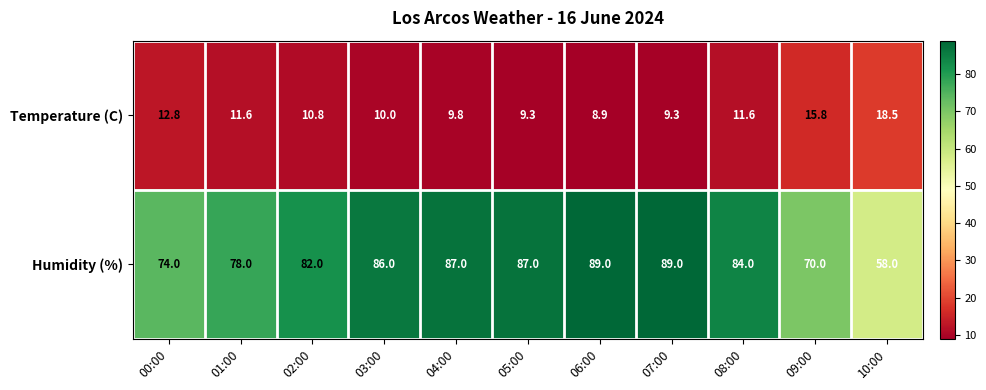

Reading left to right, transcribe all the data shown in this chart.

Temperature (C): 00:00=12.8	01:00=11.6	02:00=10.8	03:00=10.0	04:00=9.8	05:00=9.3	06:00=8.9	07:00=9.3	08:00=11.6	09:00=15.8	10:00=18.5
Humidity (%): 00:00=74.0	01:00=78.0	02:00=82.0	03:00=86.0	04:00=87.0	05:00=87.0	06:00=89.0	07:00=89.0	08:00=84.0	09:00=70.0	10:00=58.0